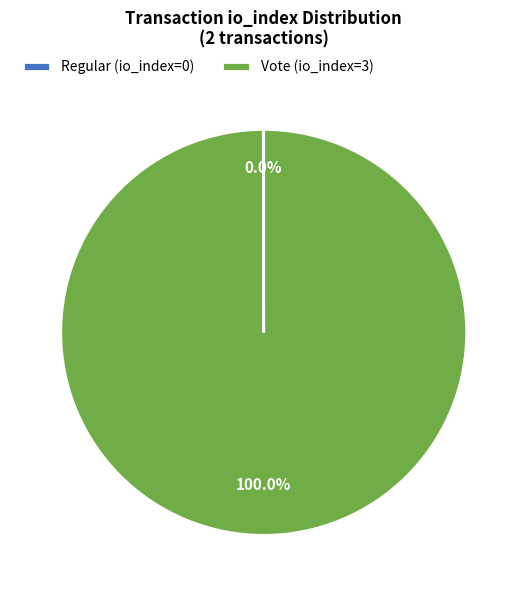

Which slice represents more than half of the pie?

Vote (io_index=3)